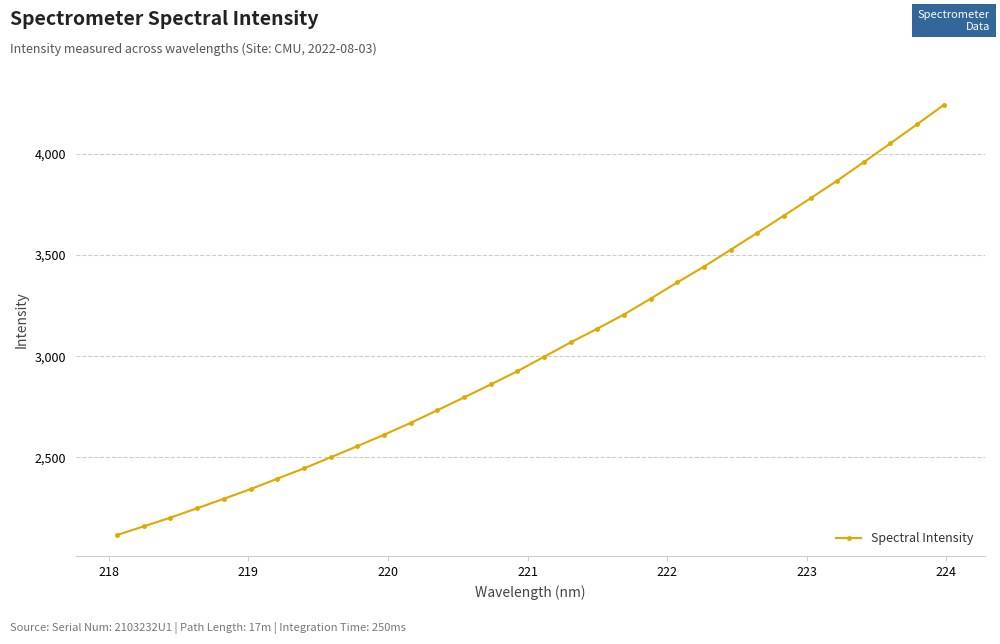

What is the sum of all values?

97227.7